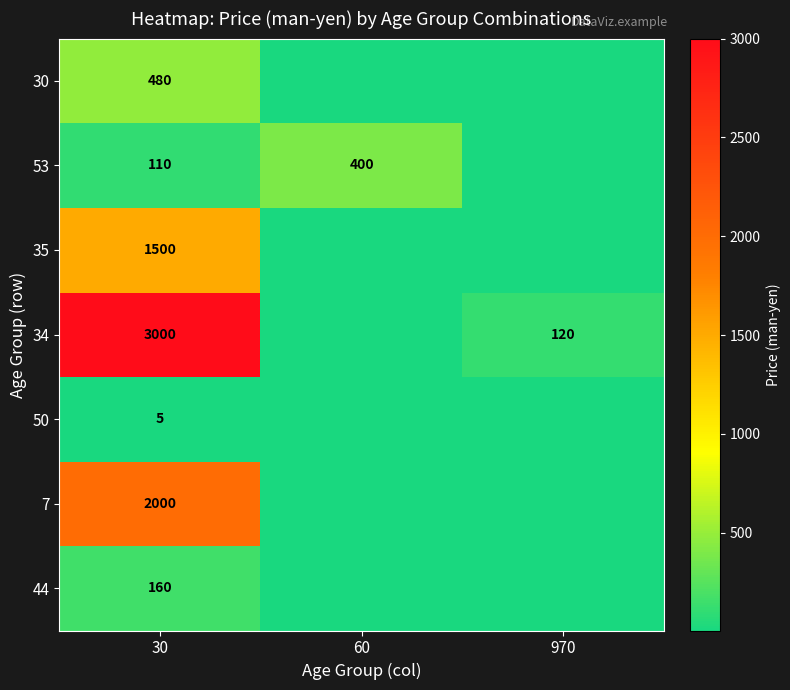

The value of 34 at 30 is 1586. True or false?

False